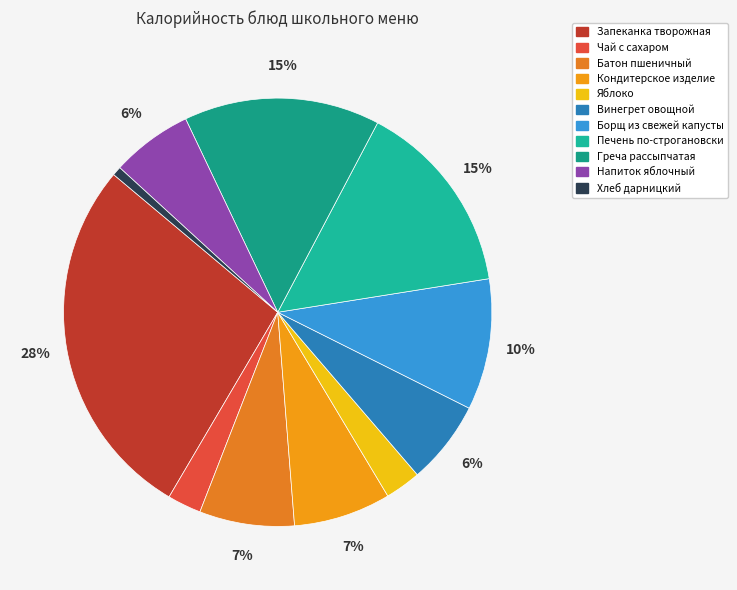

Which slice is the smallest?

Хлеб дарницкий